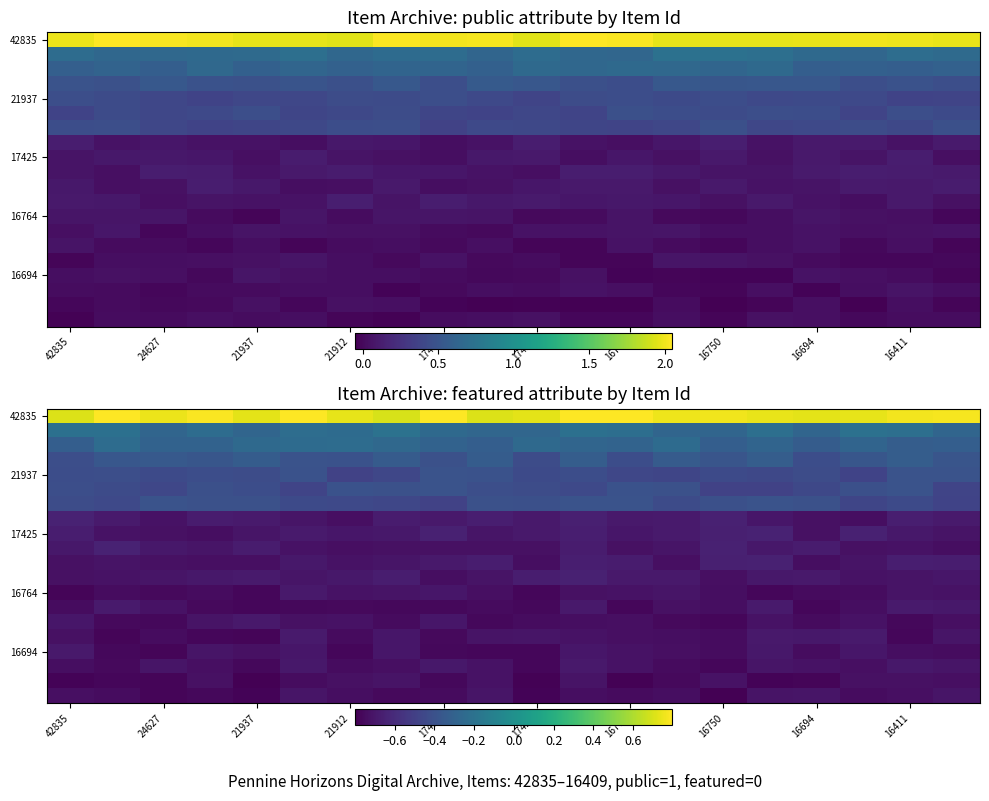

What is the approximate value of 16764 at 24627?

-0.8